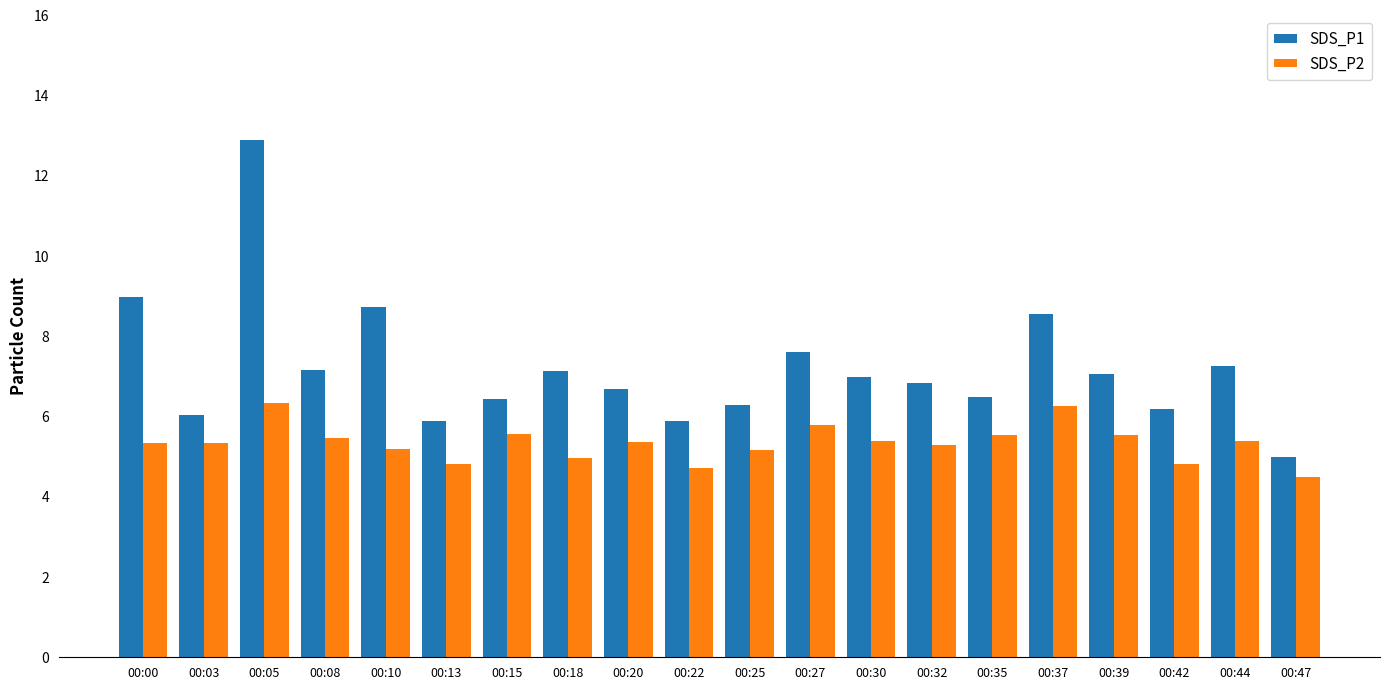

What is the sum of the SDS_P1 values at 00:10 and 00:32?

15.6